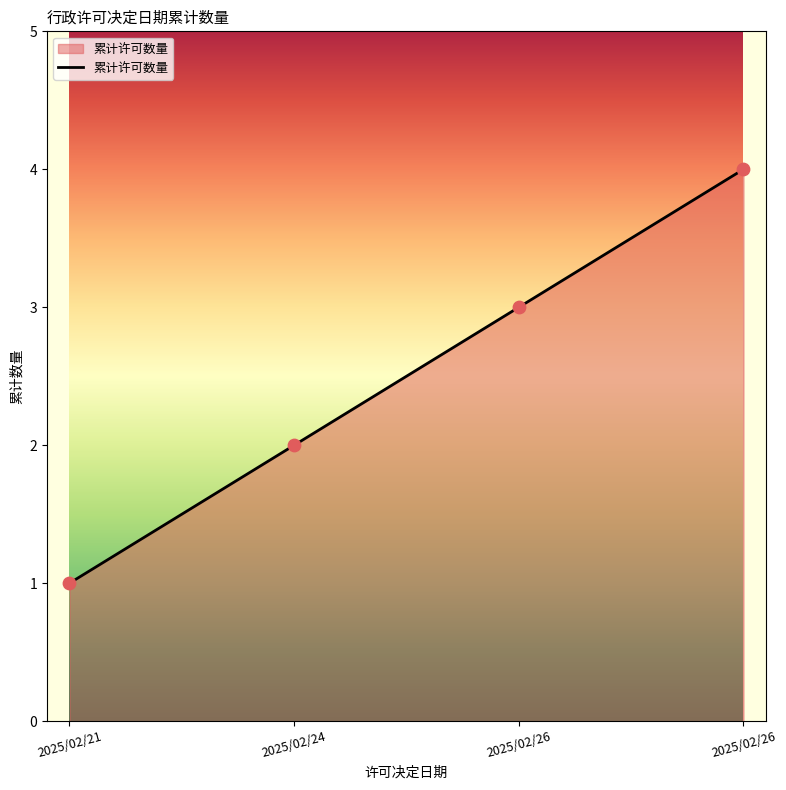

Count the number of data series in this chart.

1